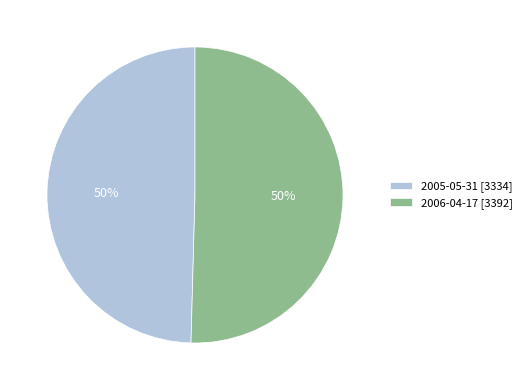

Is it true that 2006-04-17 [3392] is 50% of the pie?

True